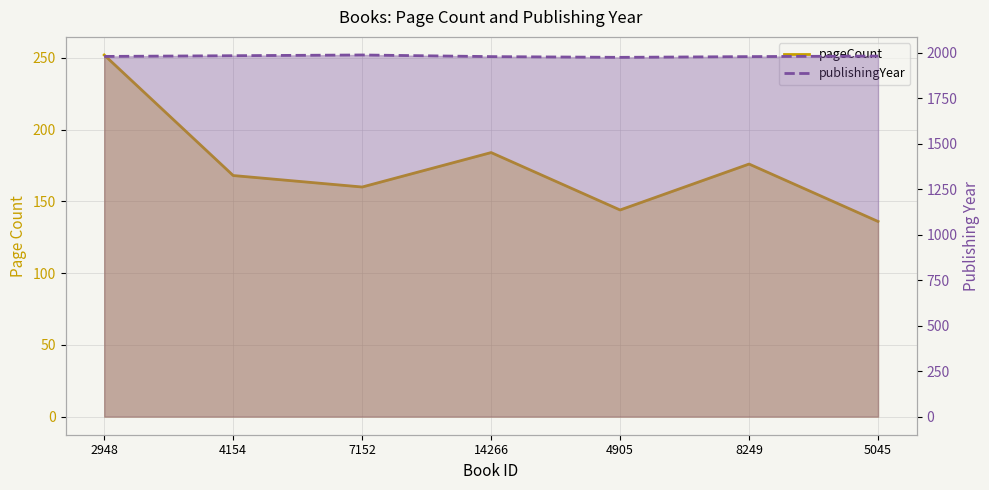

True or false: pageCount and publishingYear cross at least once.

False